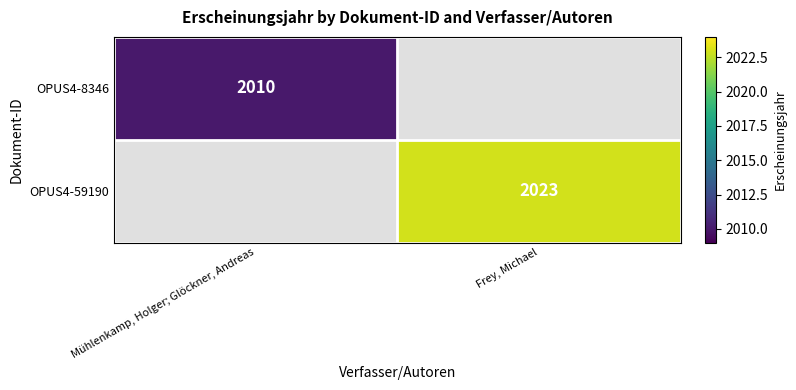

The value of OPUS4-8346 at Mühlenkamp, Holger; Glöckner, Andreas is 1177. True or false?

False